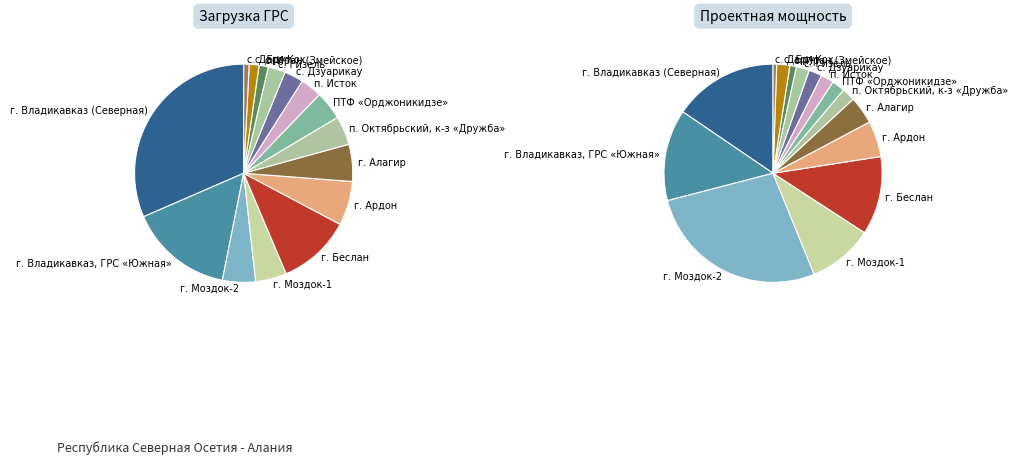

True or false: г. Владикавказ, ГРС «Южная» accounts for 15% of the total.

True